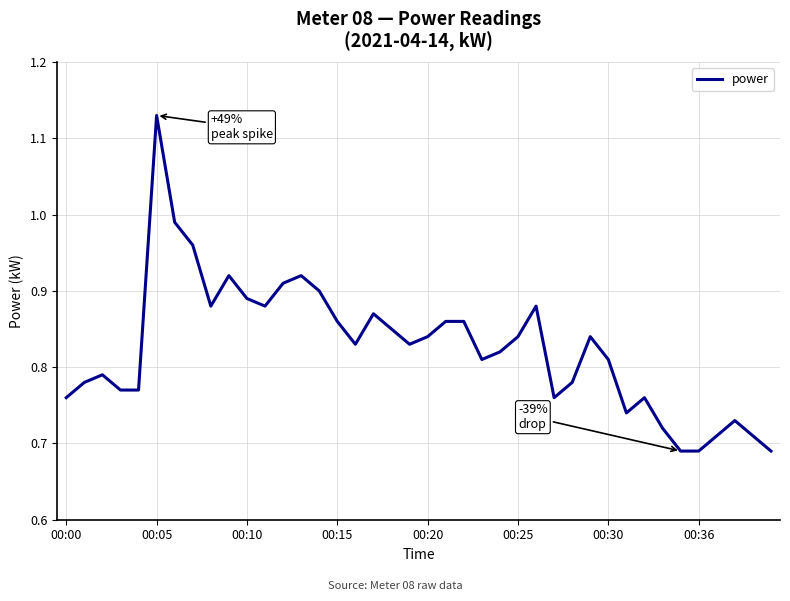

How many distinct data groups are displayed?

1